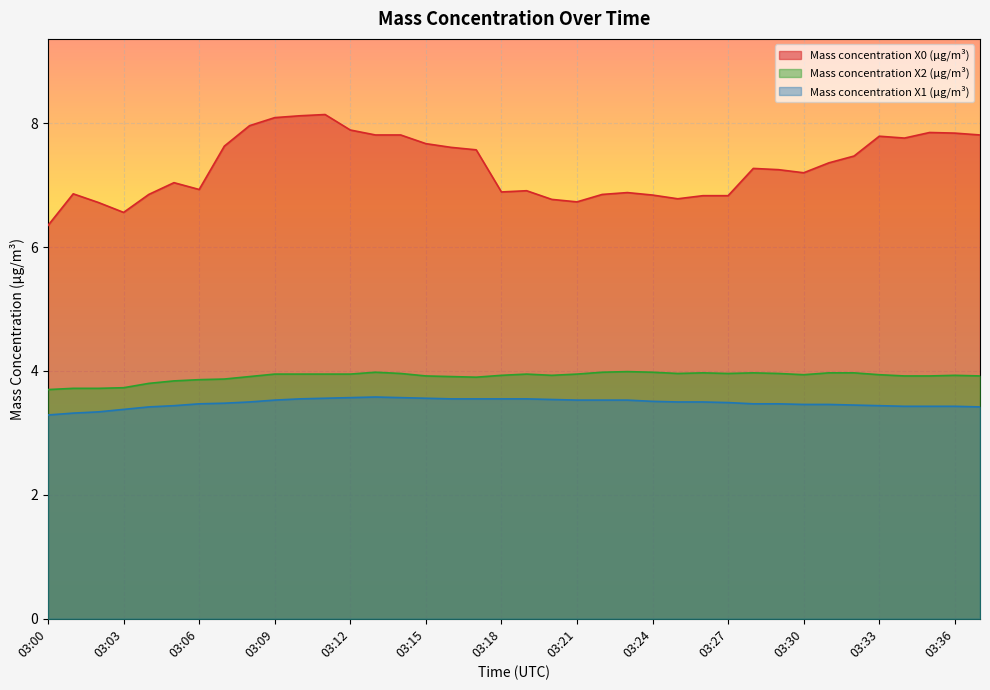

Which series has the largest total across all categories?

Mass concentration X0 (μg/m³)